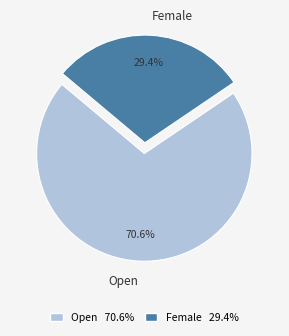

How much of the chart is everything except Female?

70.6%